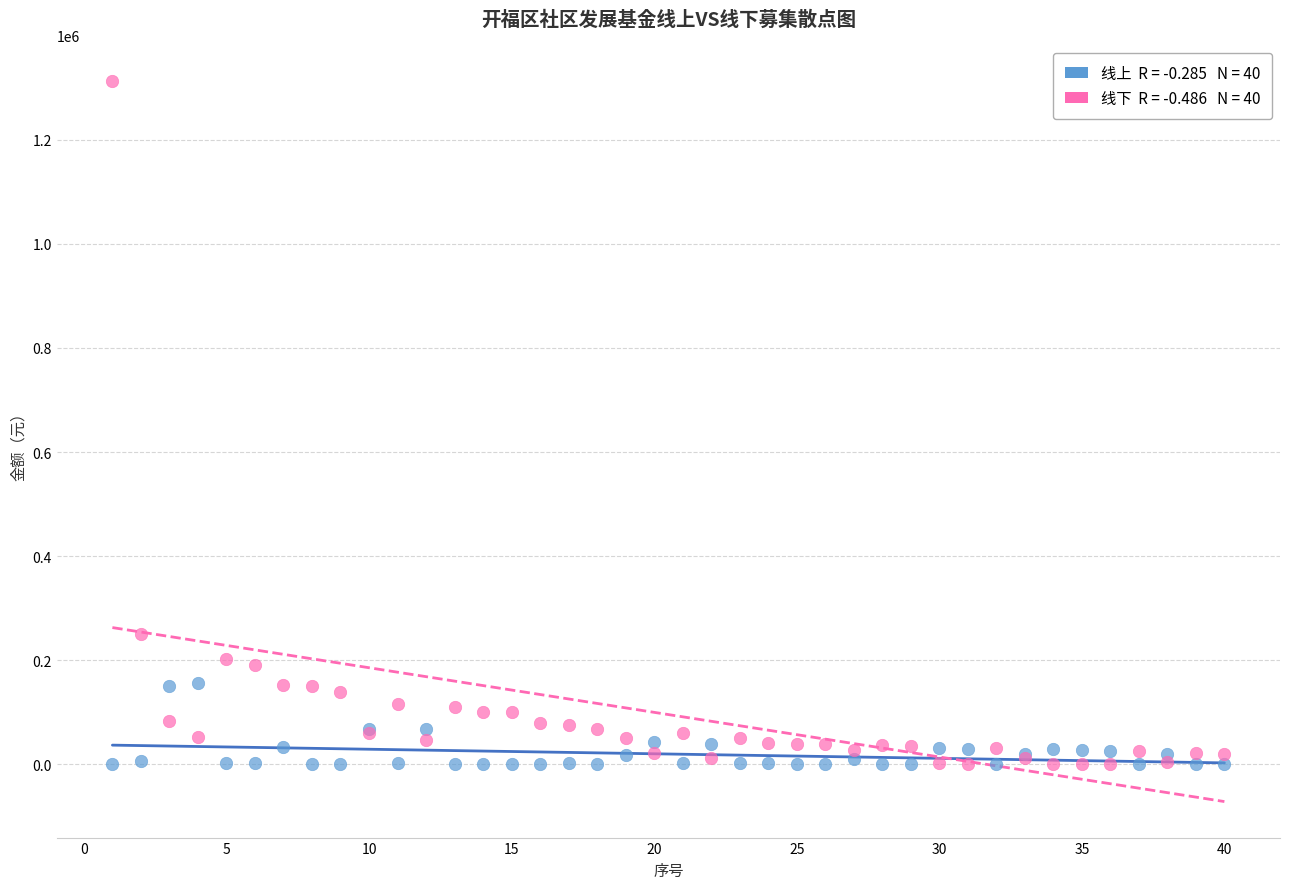

Across all series, what Y value is closest to 656232?

250186.0